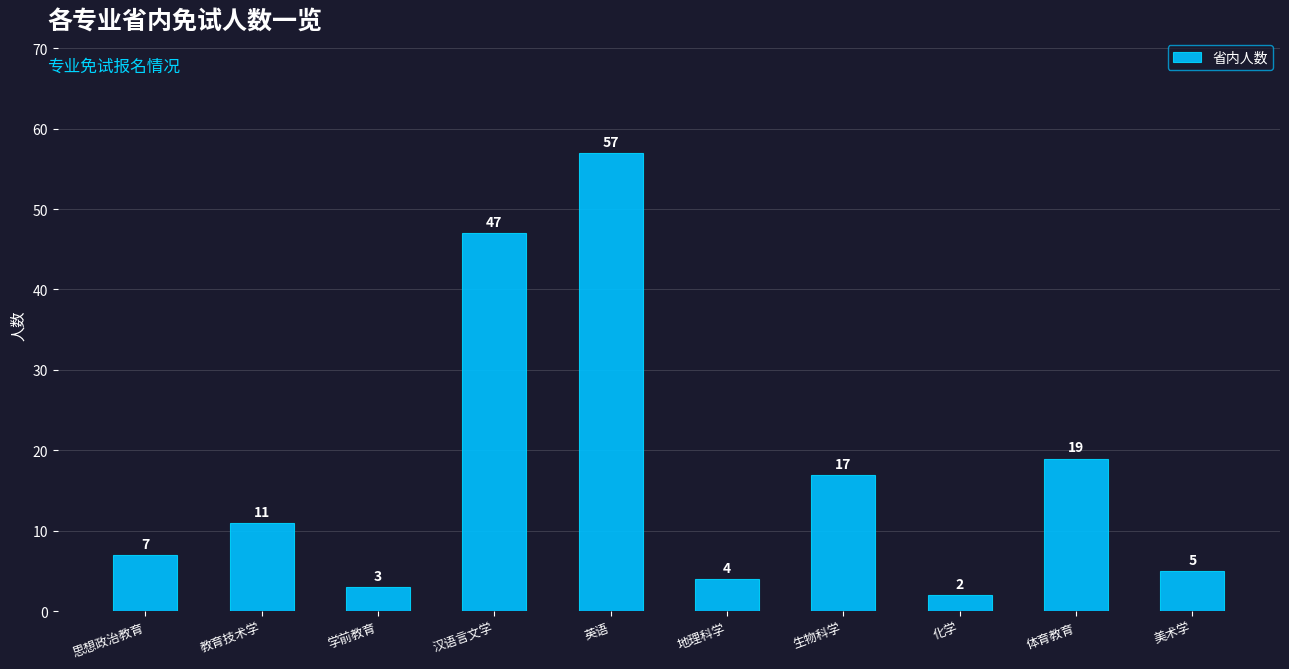

What is the label of the 8th bar from the left?

化学